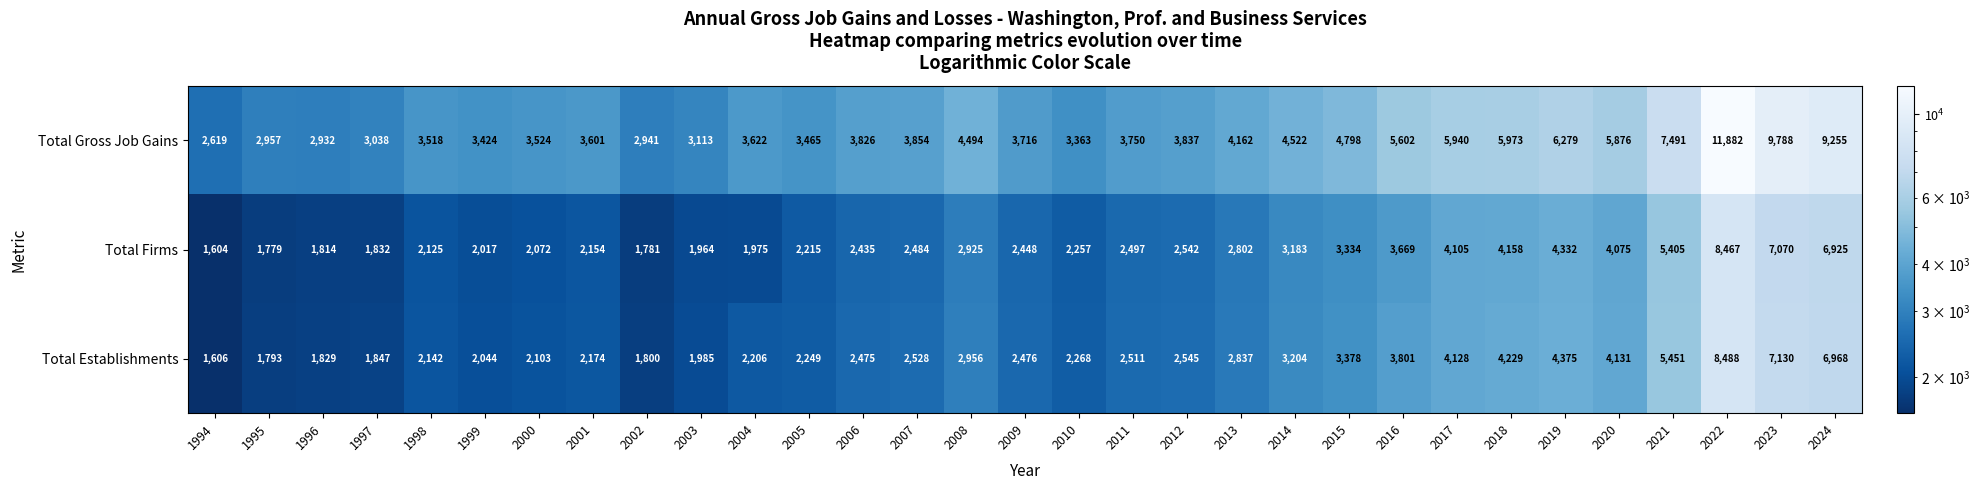

What is the difference between the highest and lowest values at 2000?

1452